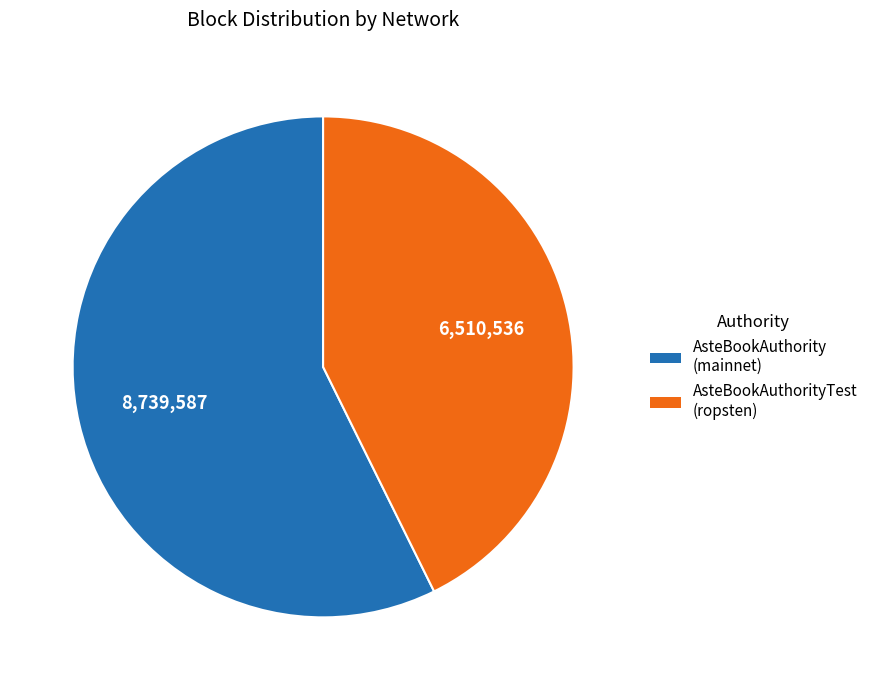

True or false: AsteBookAuthorityTest (ropsten) accounts for 32% of the total.

False